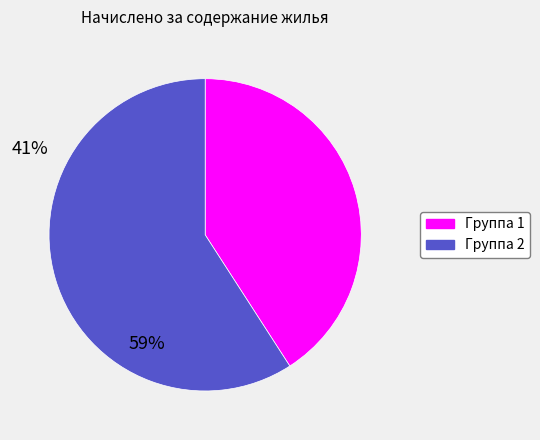

Is there any slice that represents more than half of the pie?

Yes